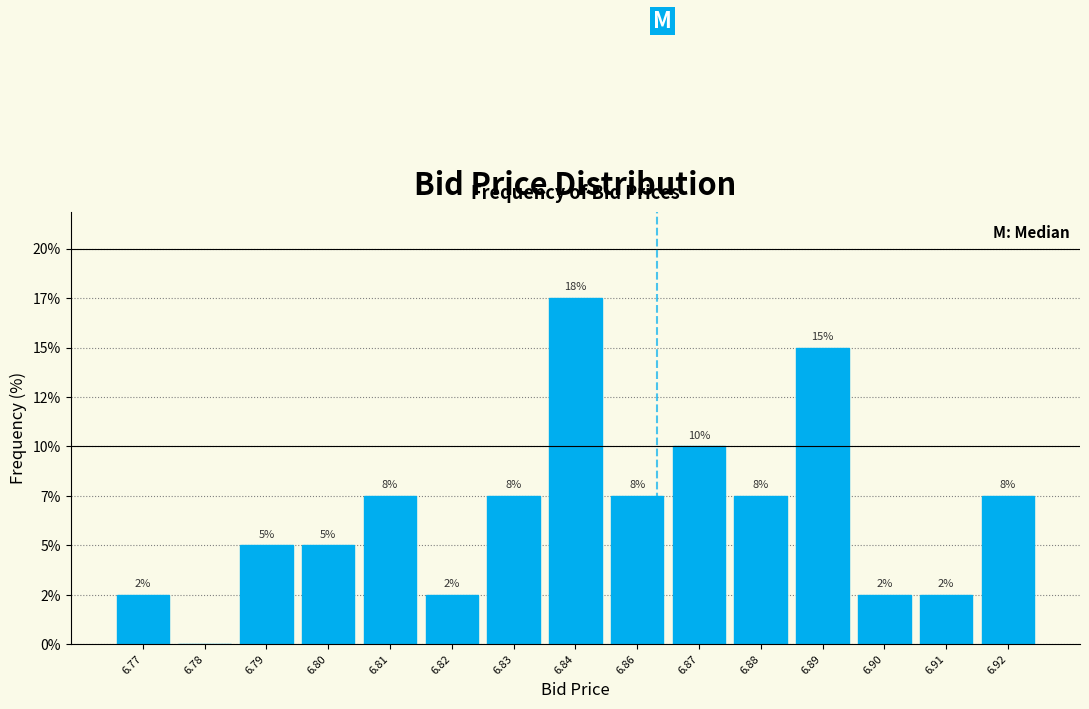

Are the bars horizontal?

No